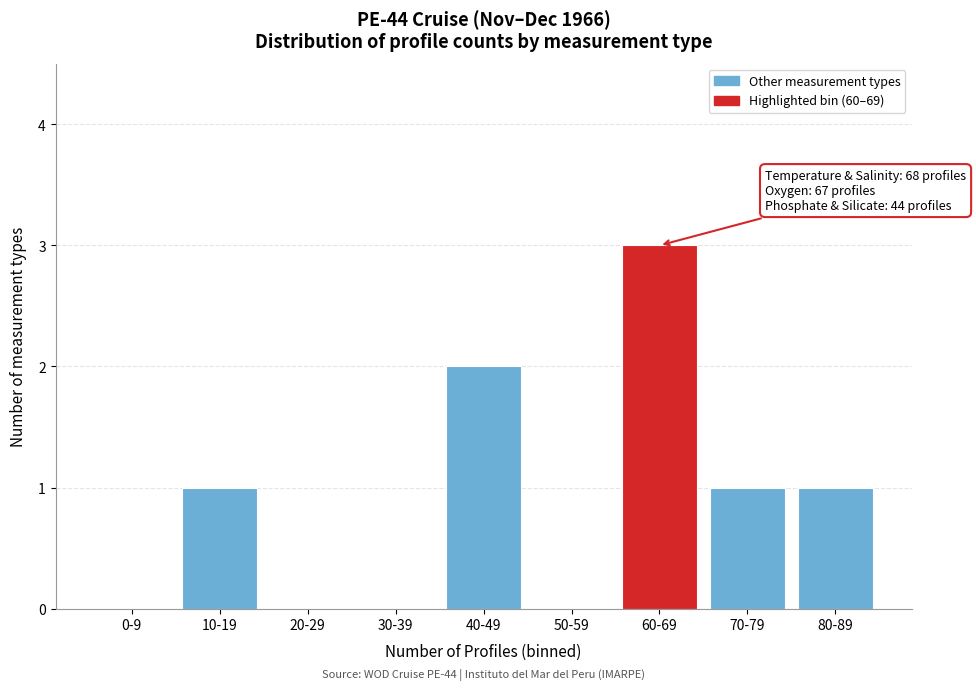

Between 30-39 and 70-79, which is larger?

70-79